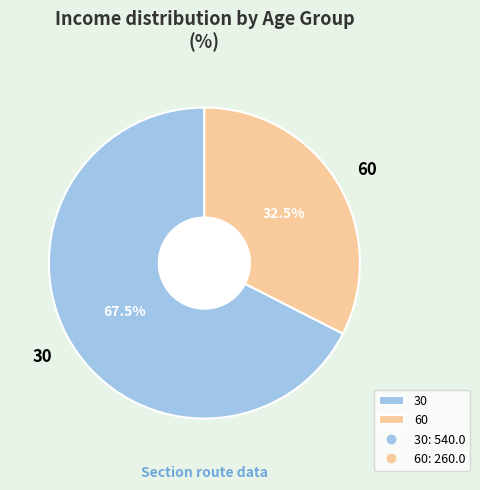

How much of the chart is everything except 60?

67.5%